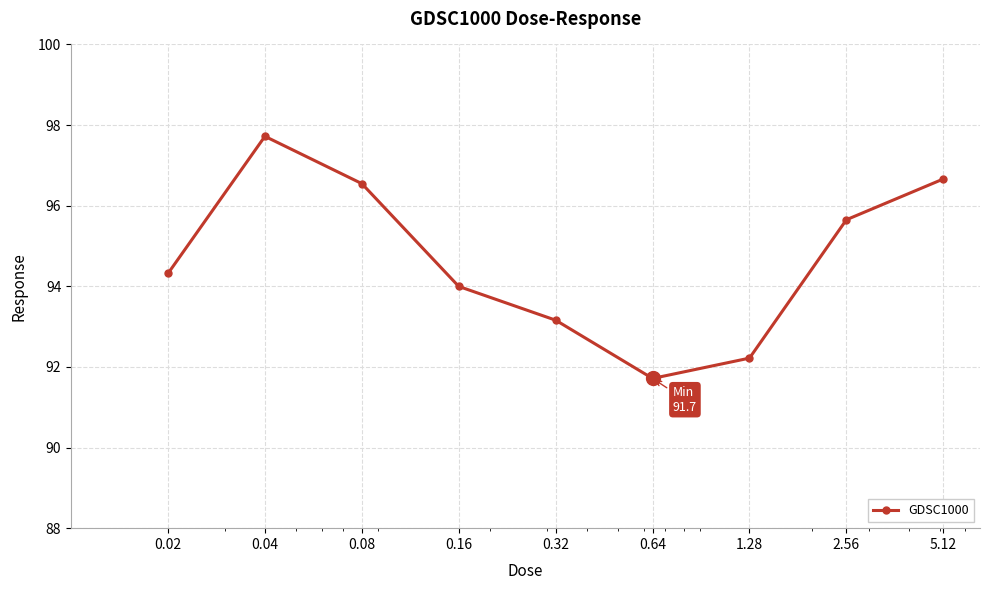

What is the average value?

94.7